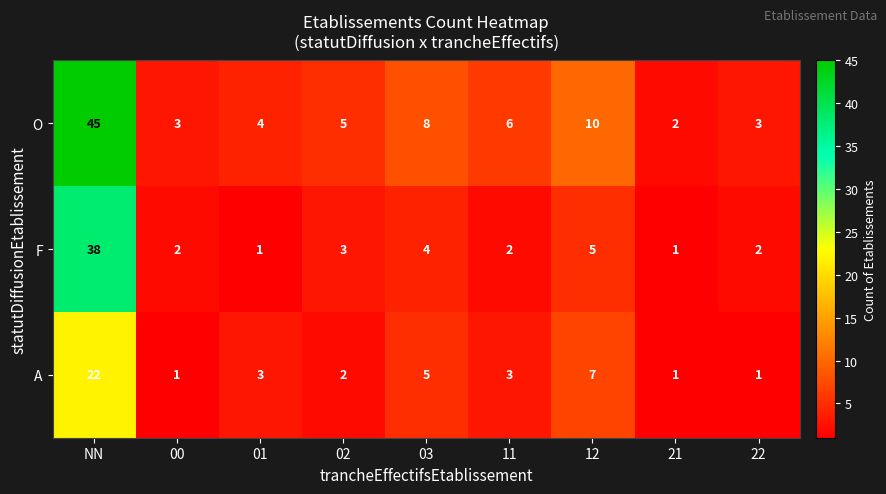

At how many categories does at least one series exceed 9?

2